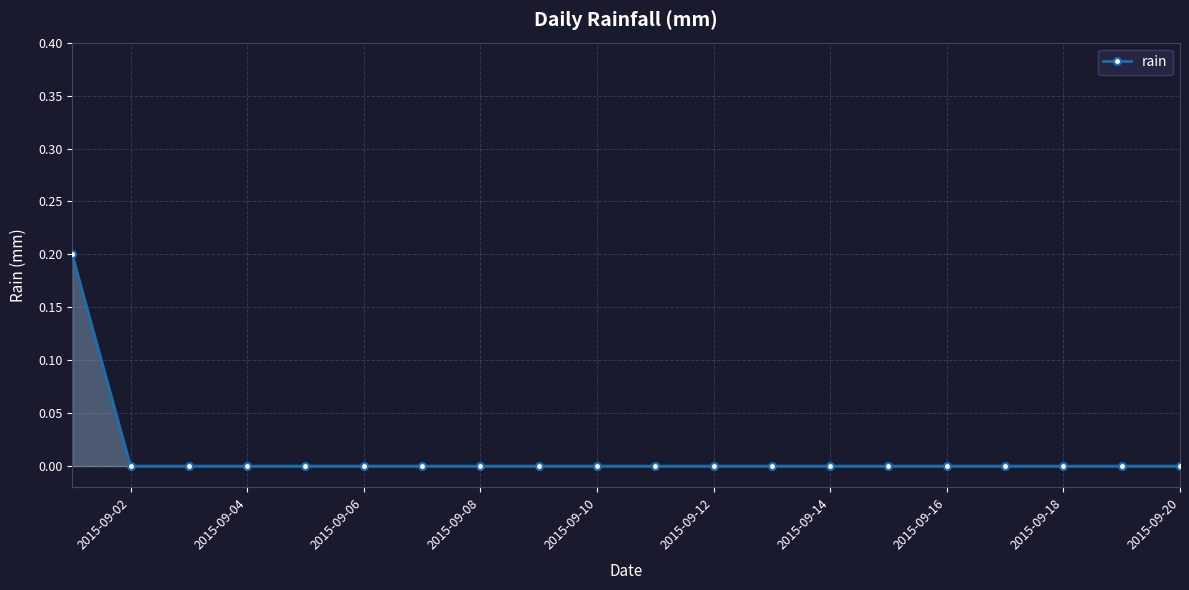

Reading left to right, transcribe all the data shown in this chart.

0.2	0.0	0.0	0.0	0.0	0.0	0.0	0.0	0.0	0.0	0.0	0.0	0.0	0.0	0.0	0.0	0.0	0.0	0.0	0.0